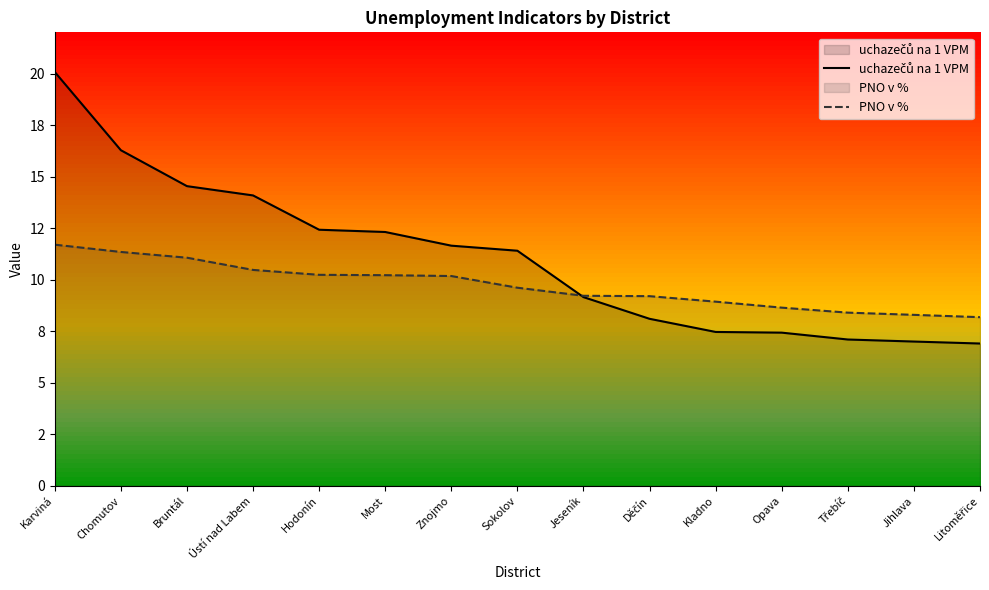

Does the chart display data point markers on the line(s)?

No